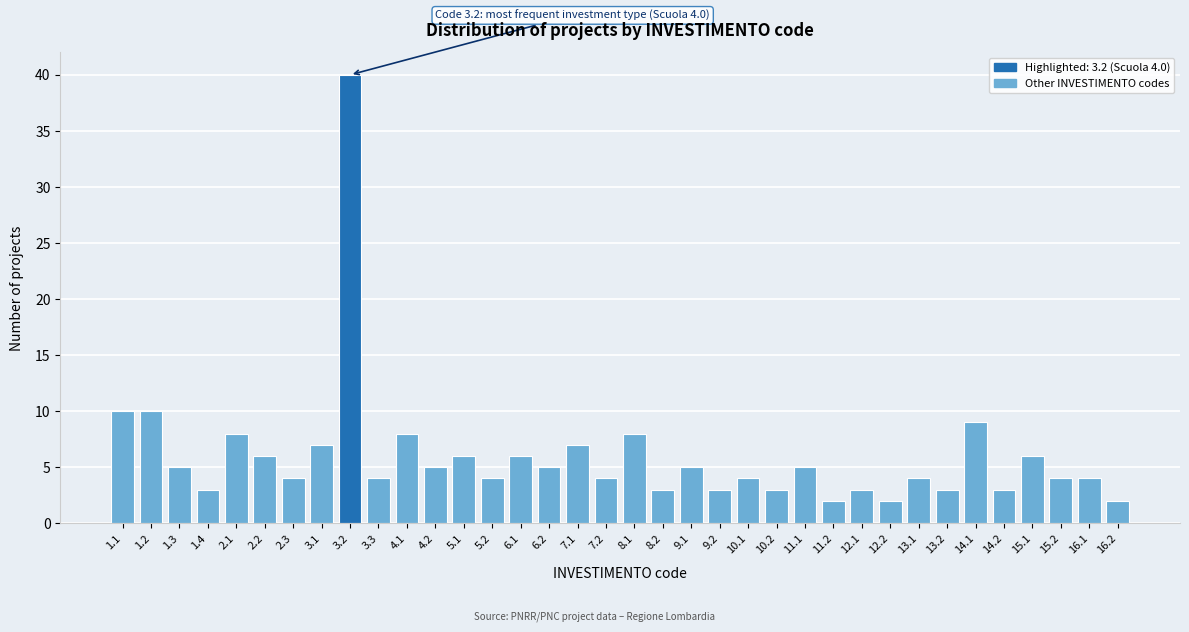

What is the label of the 26th bar from the right?

4.1